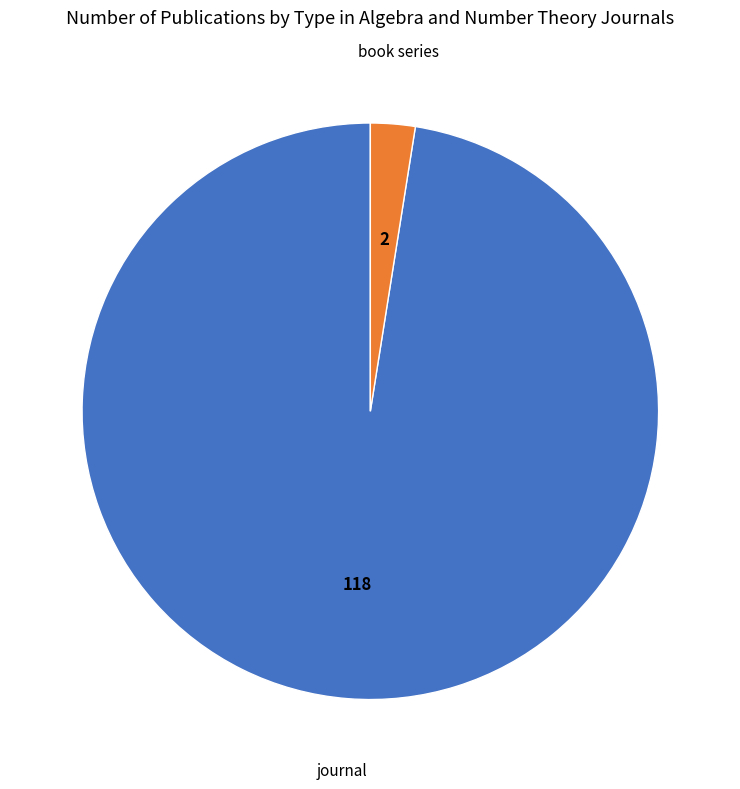

How many slices are in this pie chart?

2